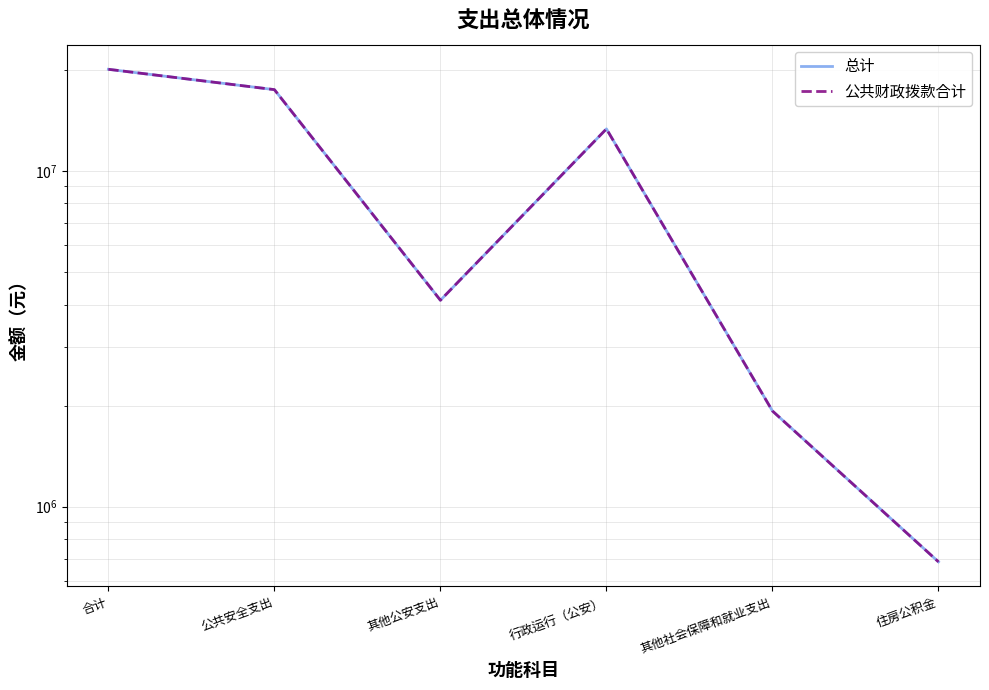

What is the difference between the 总计 values at 住房公积金 and 合计?

19389033